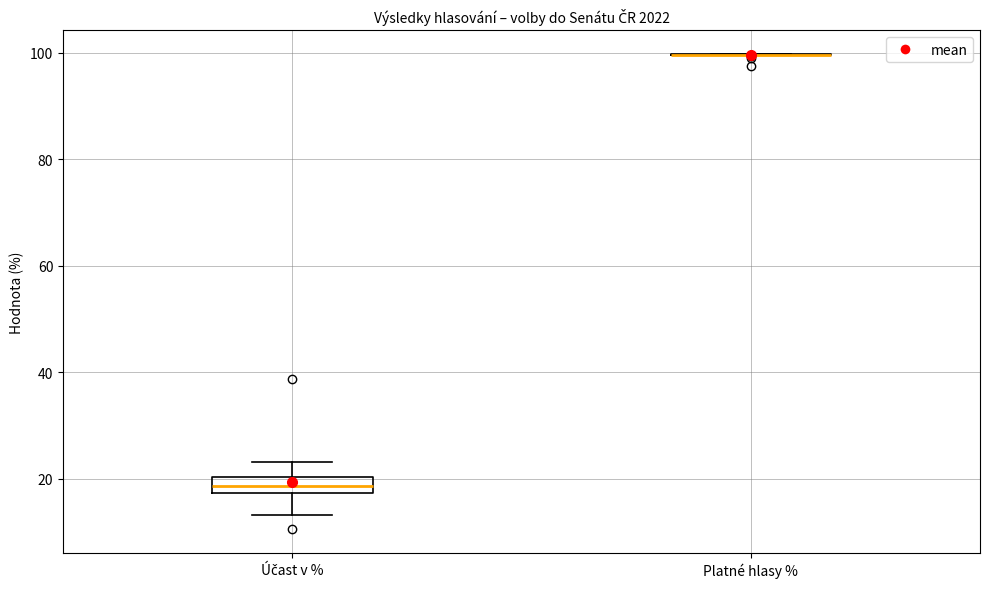

Where does the lower whisker of the box for Účast v % end on the y-axis? The values are not printed on the chart, so give them approximately, as read against the axis.

14